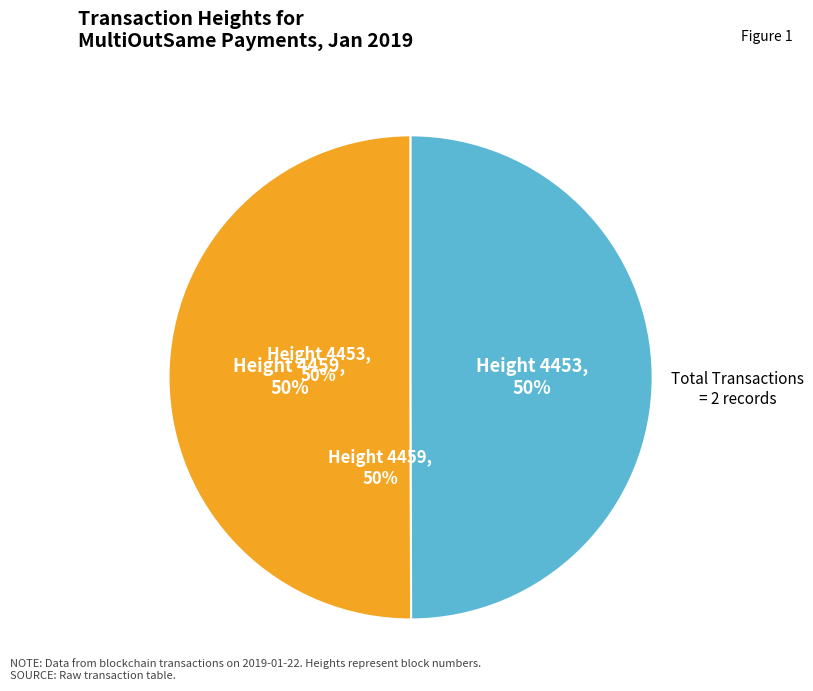

What portion of the pie excludes Height 4453?

50.0%